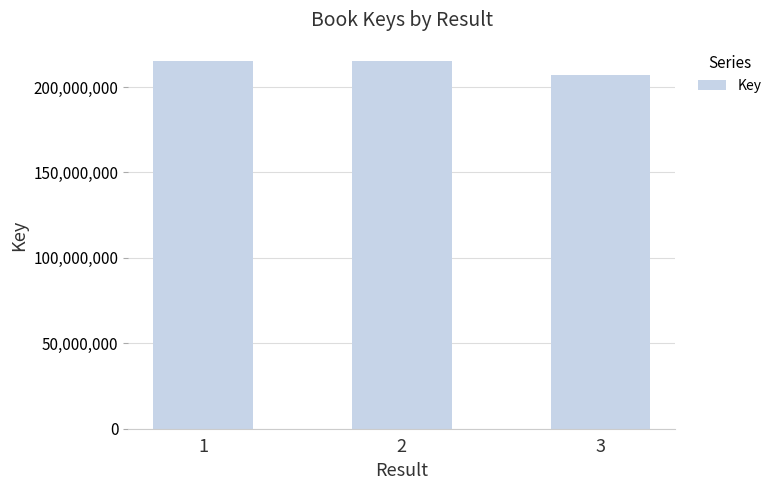

The value at 3 is 143661025. True or false?

False